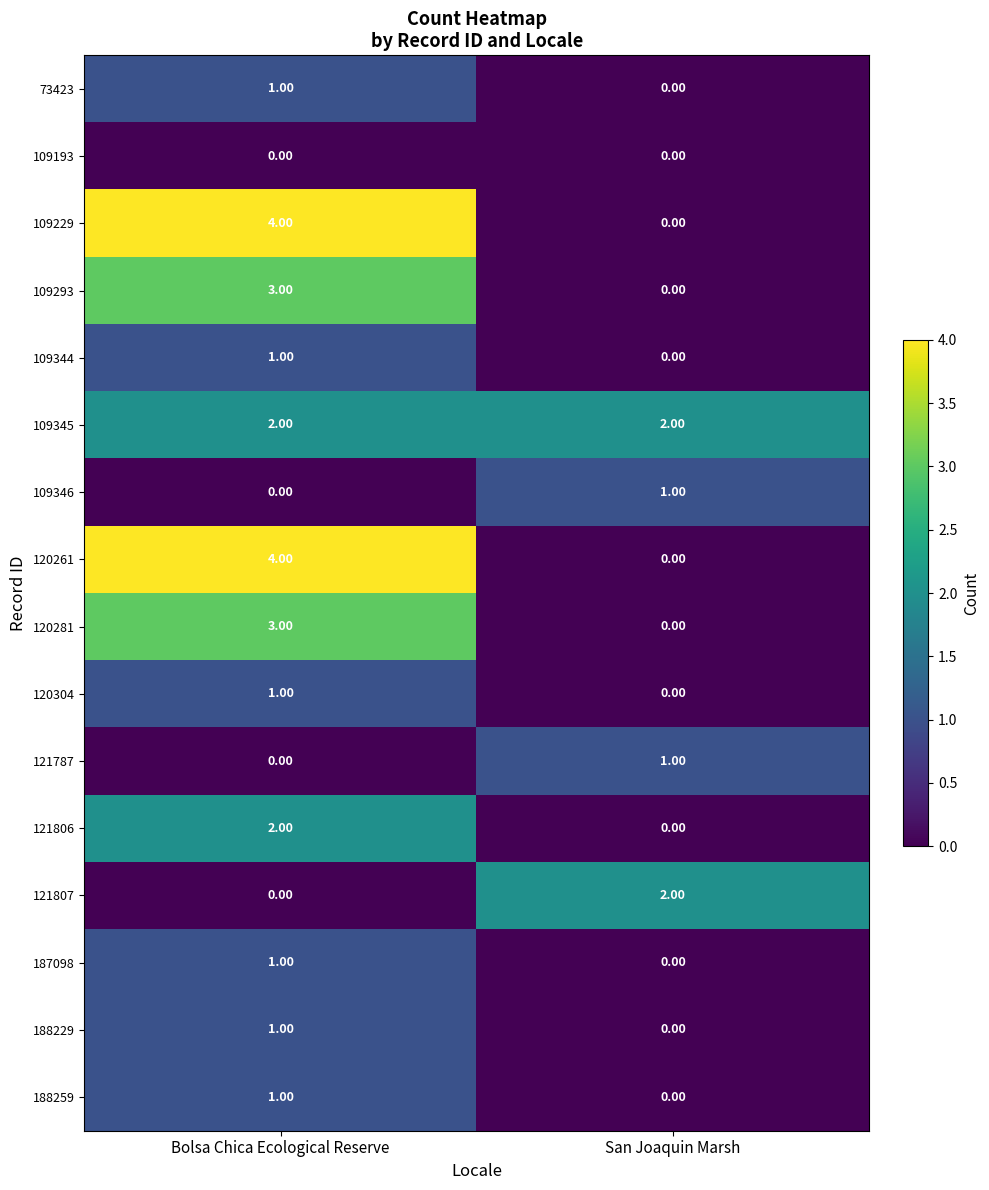

Where is 188259 nearest to the value 0?

San Joaquin Marsh